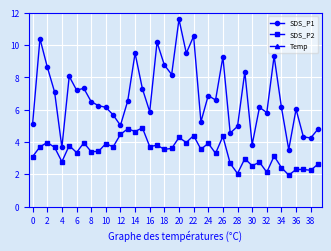

What are all the series names shown in the legend?

SDS_P1, SDS_P2, Temp